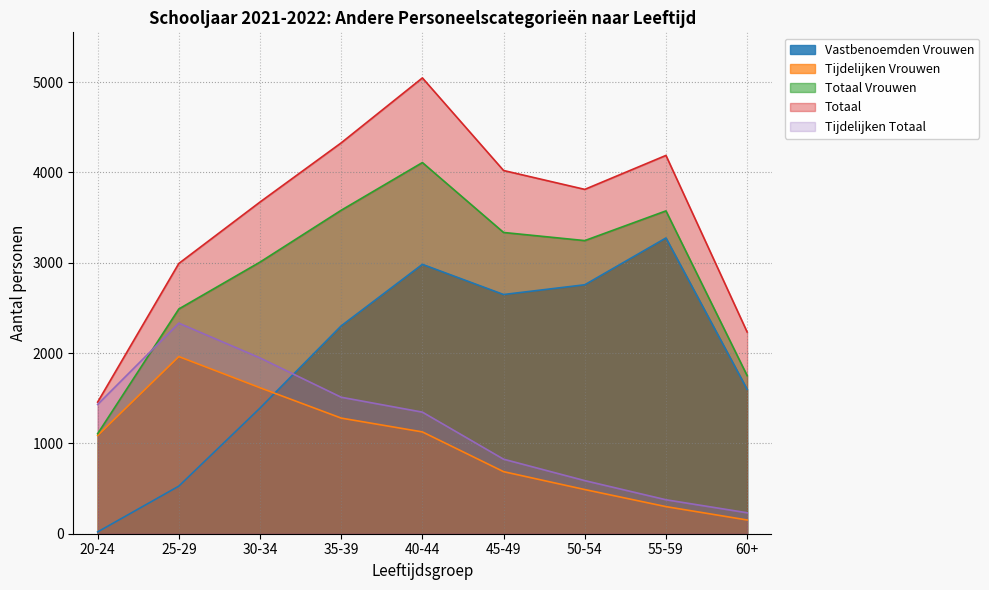

Where does the Vastbenoemden Vrouwen series first go above 2301?

40-44